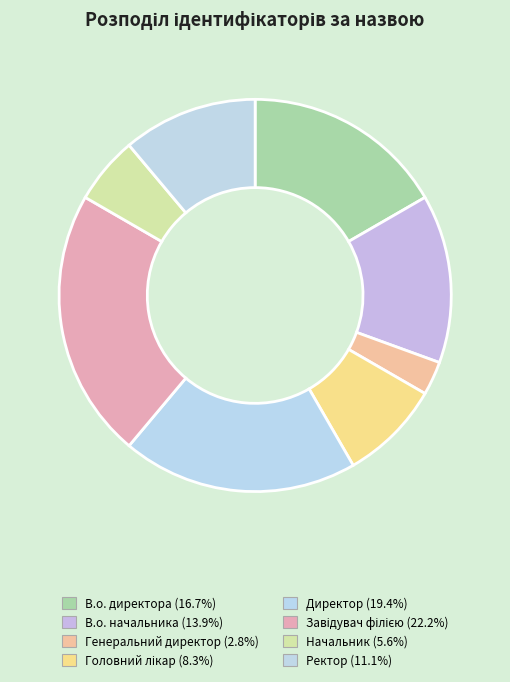

What is the largest slice in the pie chart?

Завідувач філією